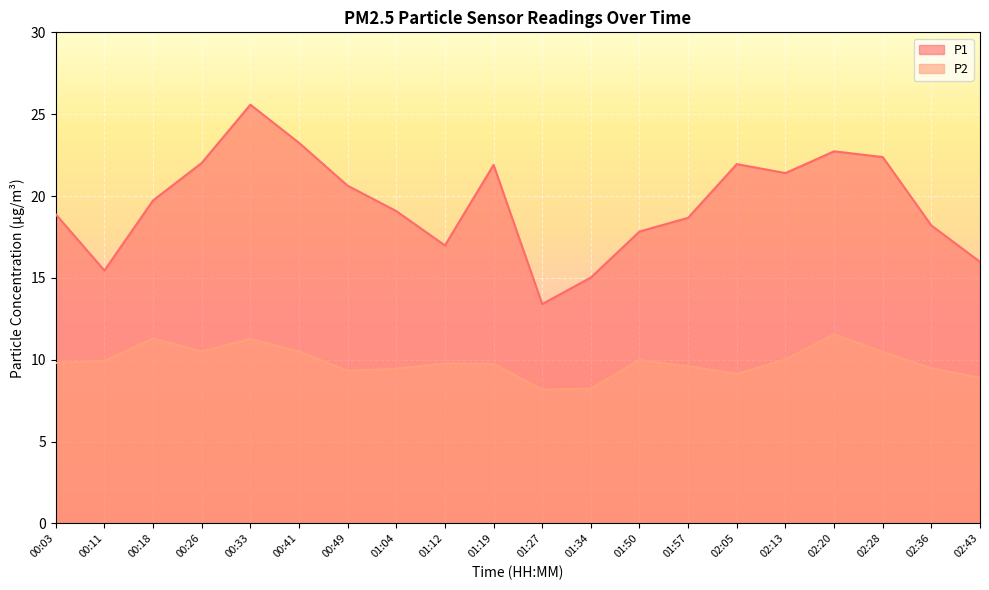

What position from the left is 01:27?

11